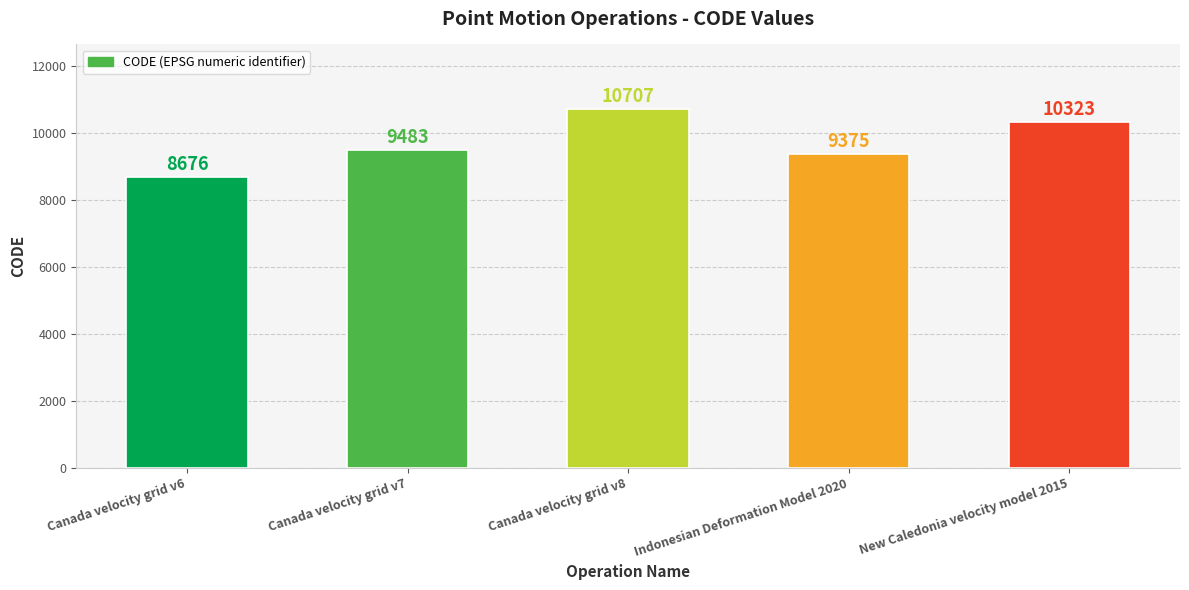

True or false: the data shows 18694 at Canada velocity grid v8.

False